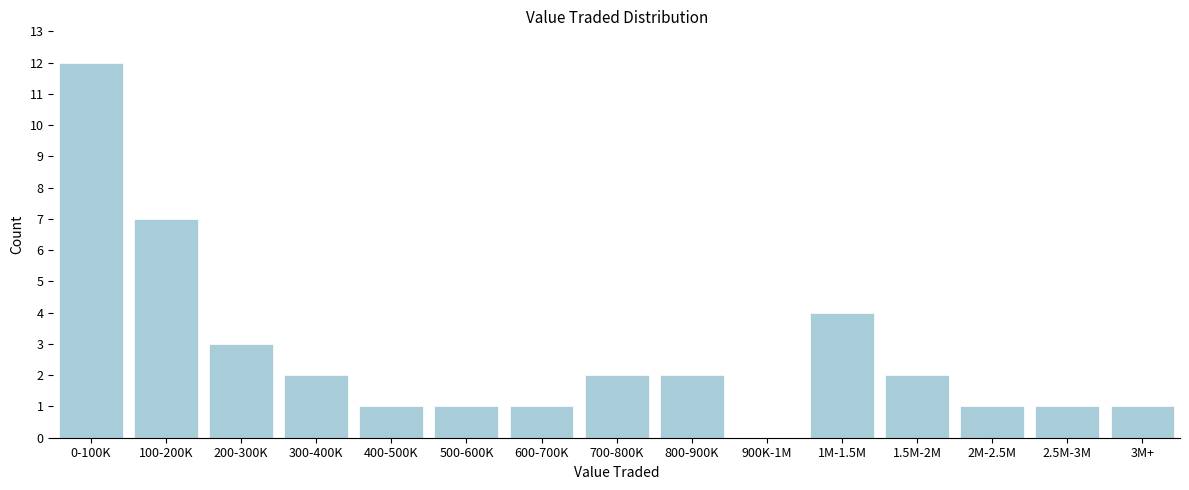

Reading left to right, extract all data points from this chart.

0-100K=12	100-200K=7	200-300K=3	300-400K=2	400-500K=1	500-600K=1	600-700K=1	700-800K=2	800-900K=2	900K-1M=0	1M-1.5M=4	1.5M-2M=2	2M-2.5M=1	2.5M-3M=1	3M+=1